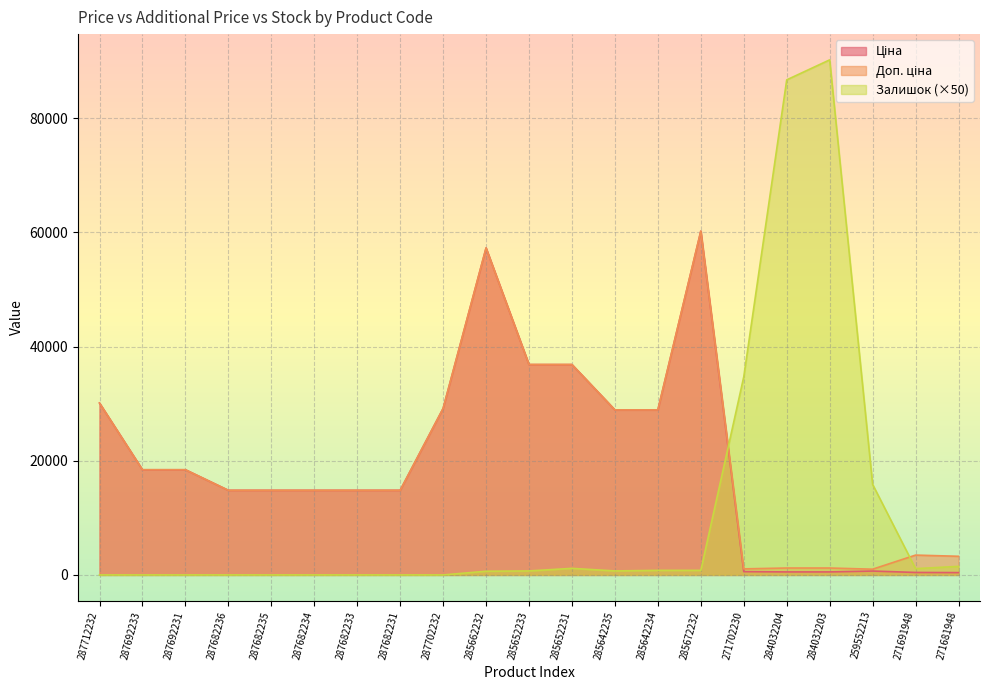

What is the label of the 21st point from the left?

271681948